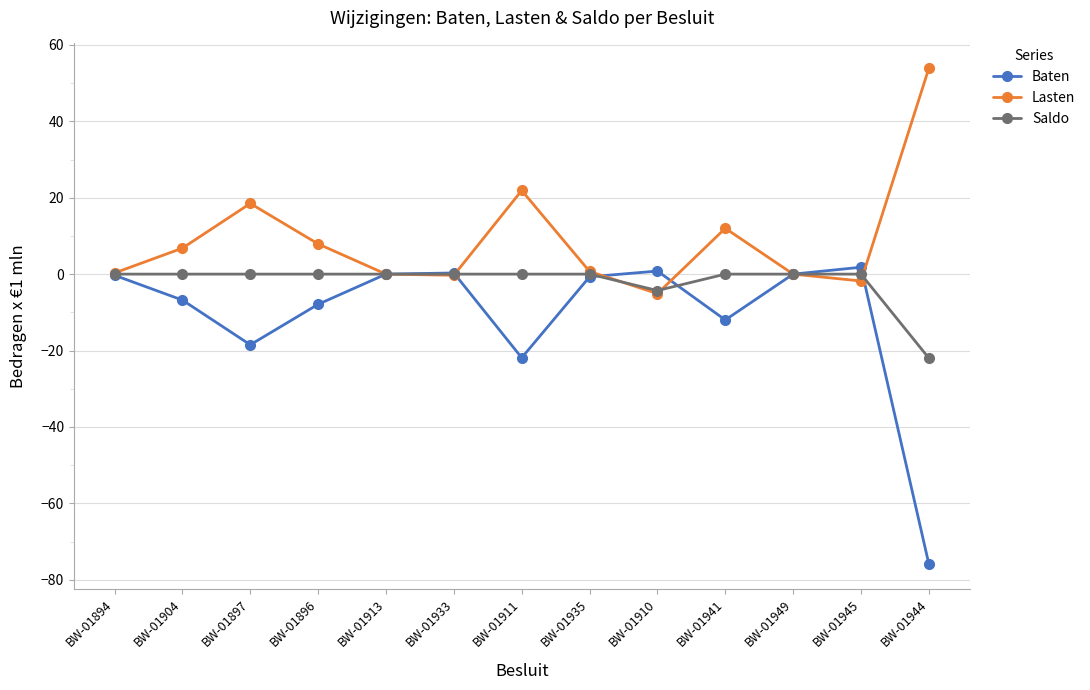

What is the approximate value of Baten at BW-01894?

-0.3